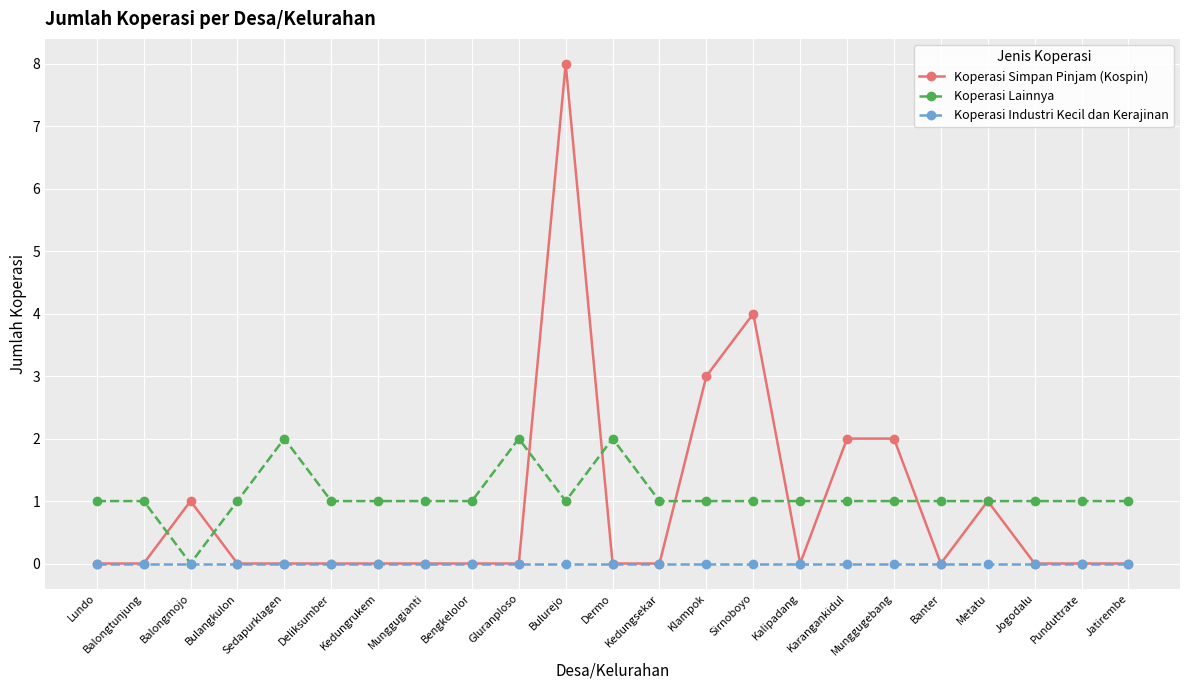

How many lines are shown in the chart?

3